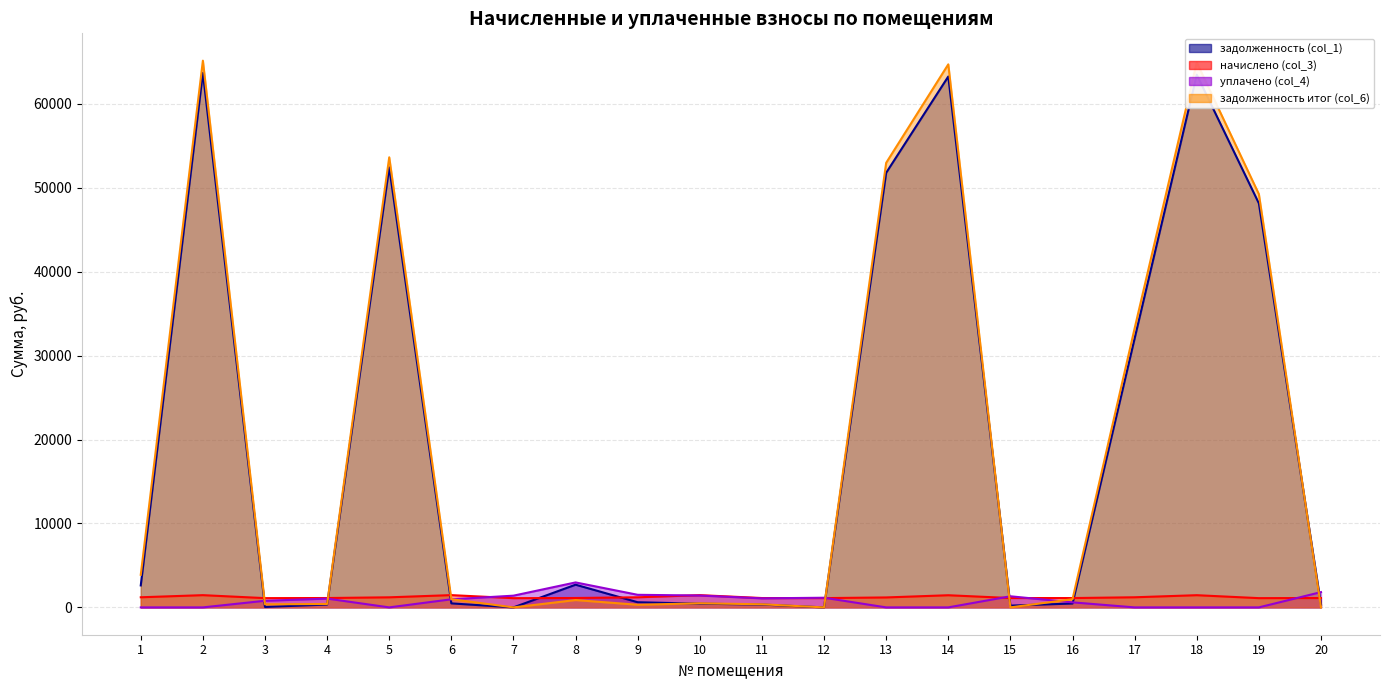

Where does the задолженность итог (col_6) series first go above 975?

1